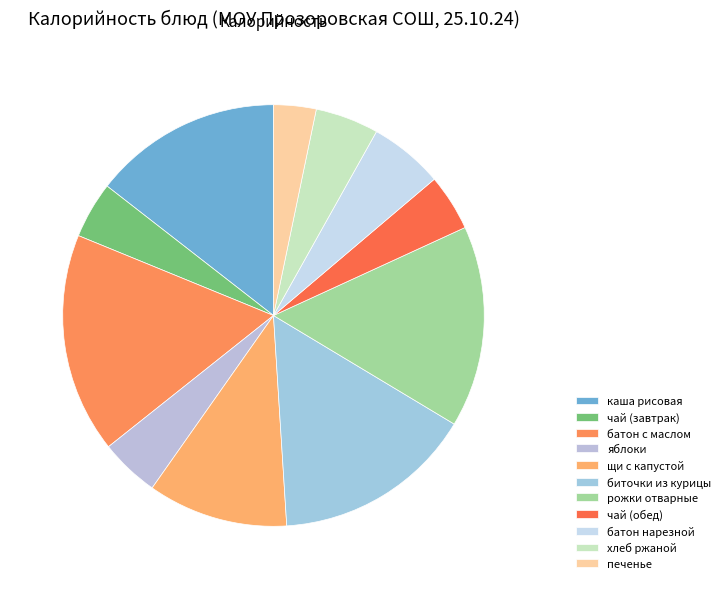

Is there any slice that represents more than half of the pie?

No